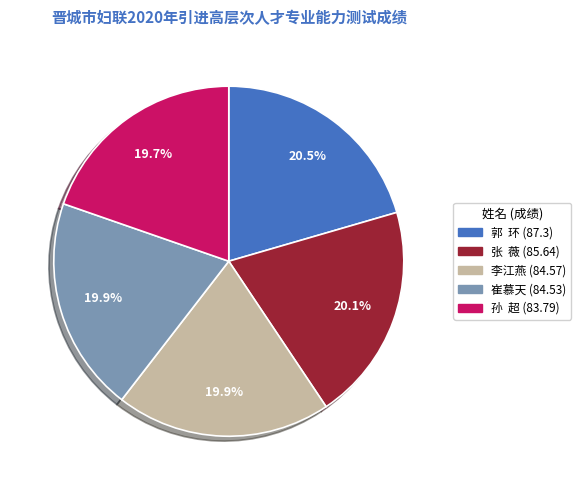

What percentage is NOT represented by 崔慕天 (84.53)?

80.1%